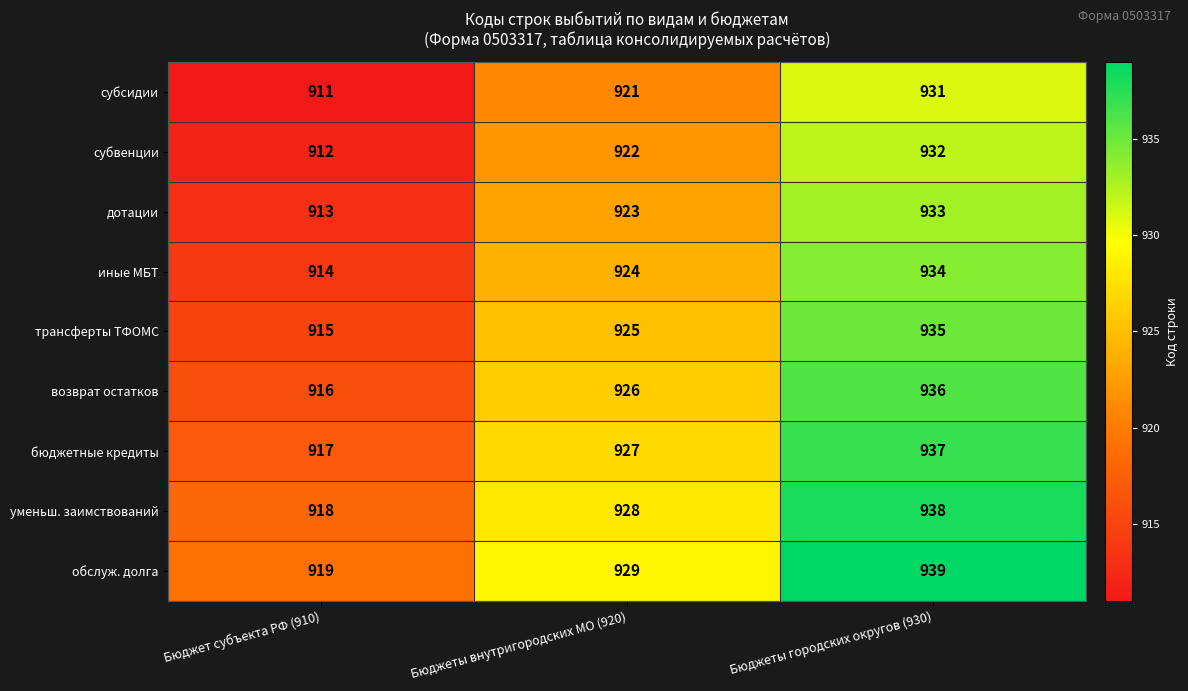

How many categories are shown in the chart?

3